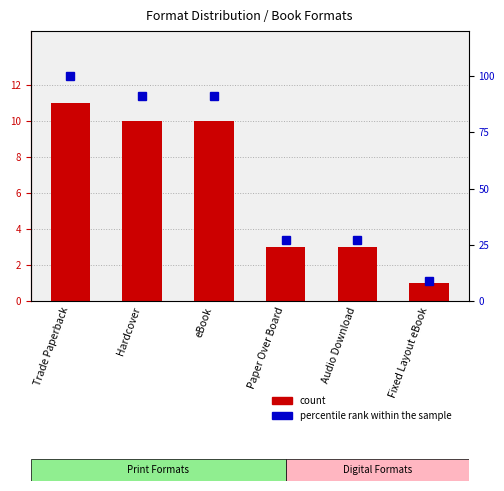

The count series shows 0.5 at Fixed Layout eBook. True or false?

False